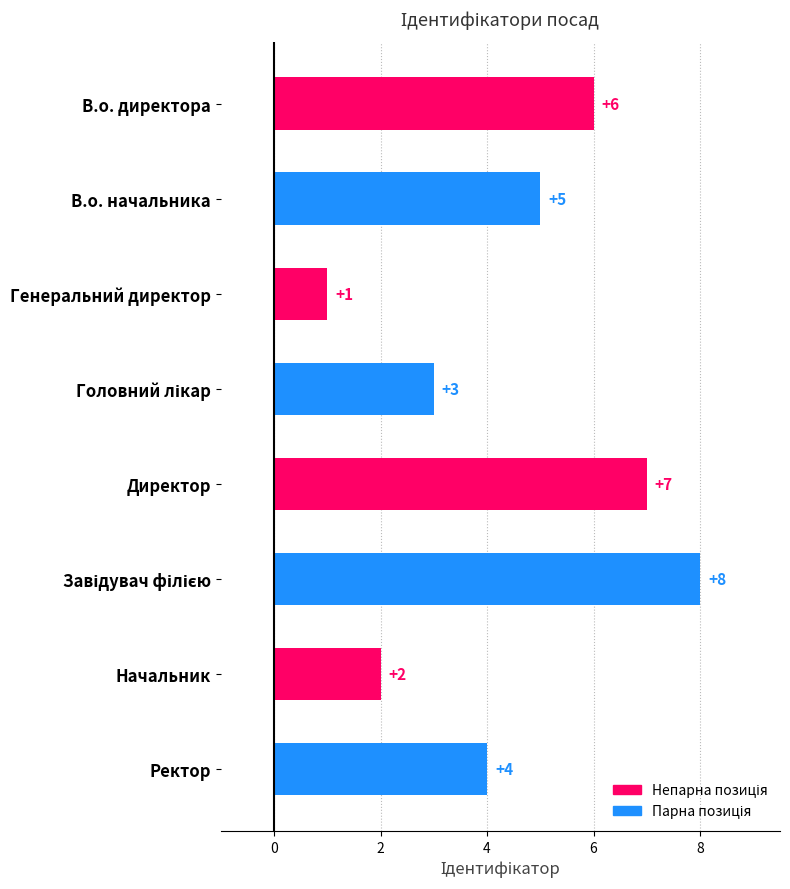

What is the change in value from Генеральний директор to Ректор?

+3